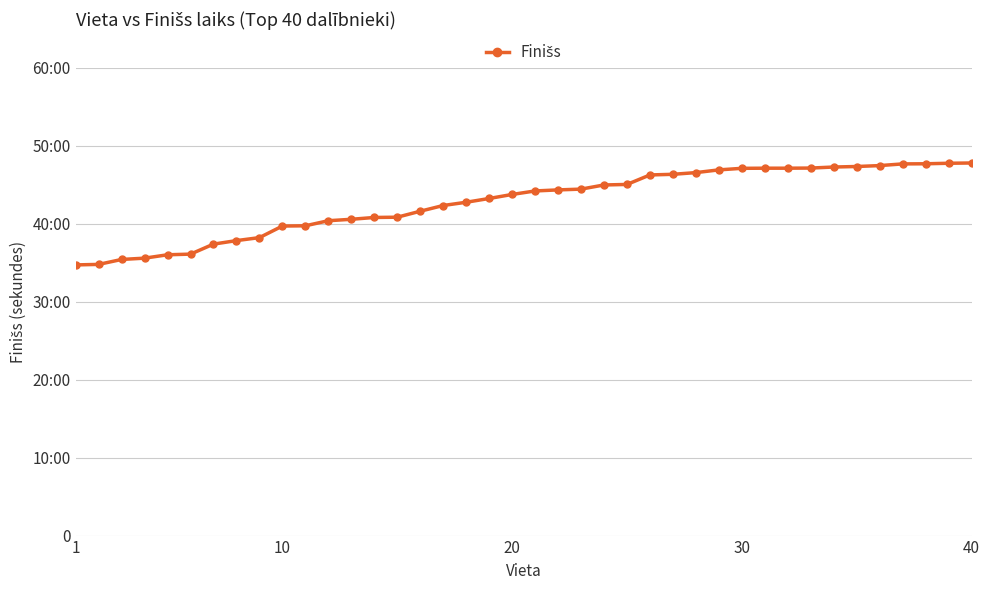

What is the value of the 3rd point from the left?

2124